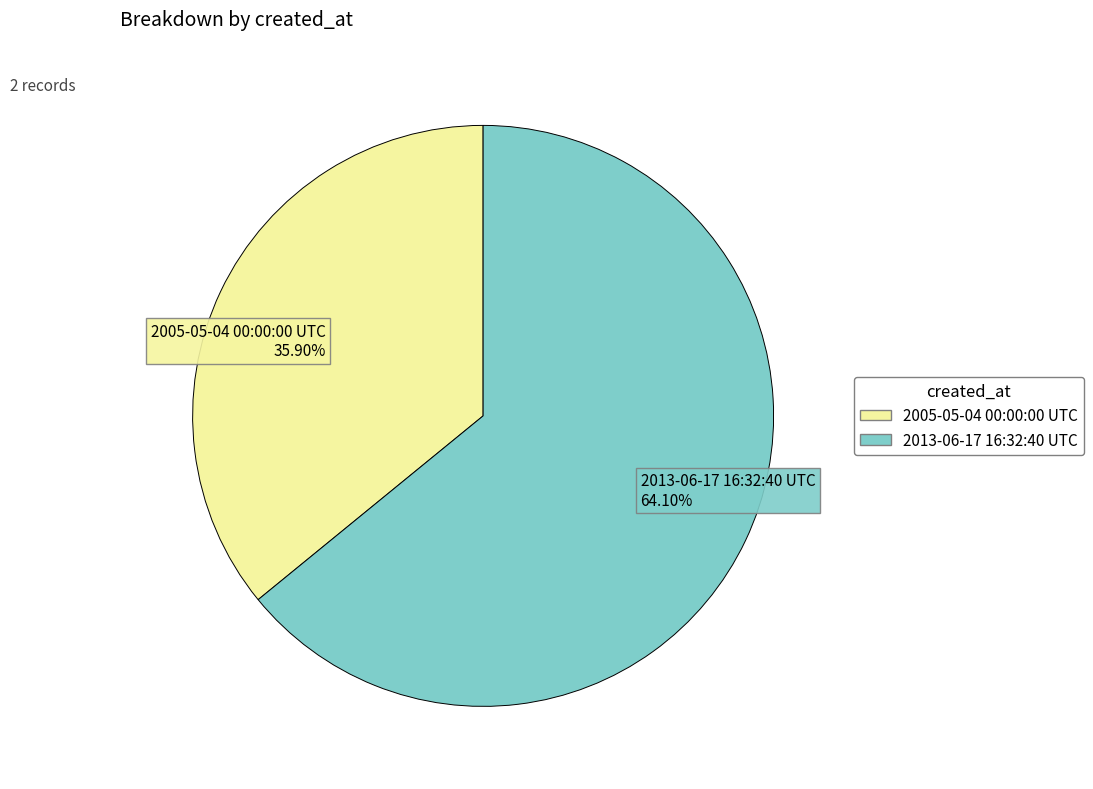

To the nearest percent, what percentage of the pie is 2005-05-04 00:00:00 UTC?

36%